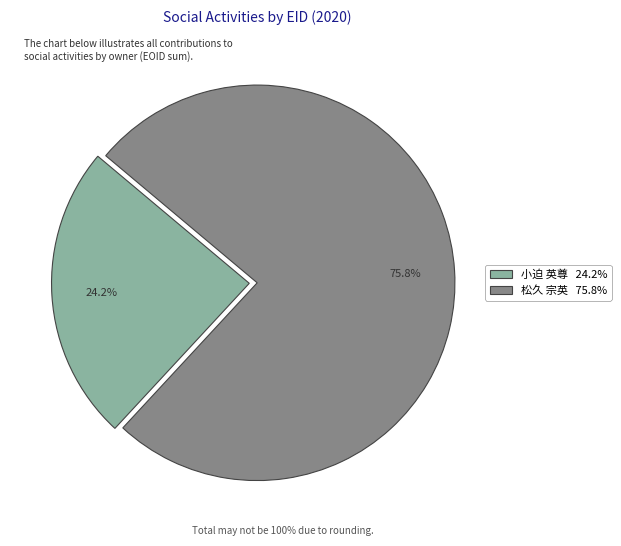

Is there any slice that represents more than half of the pie?

Yes